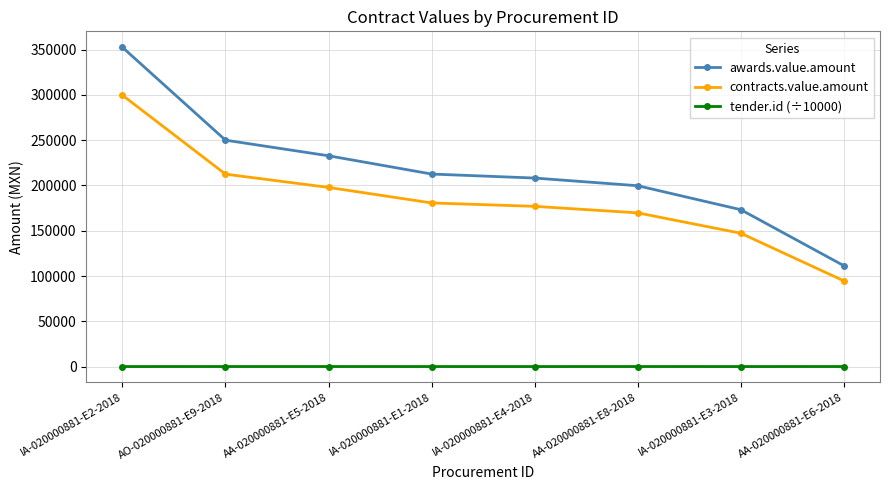

Which series has the largest total across all categories?

awards.value.amount